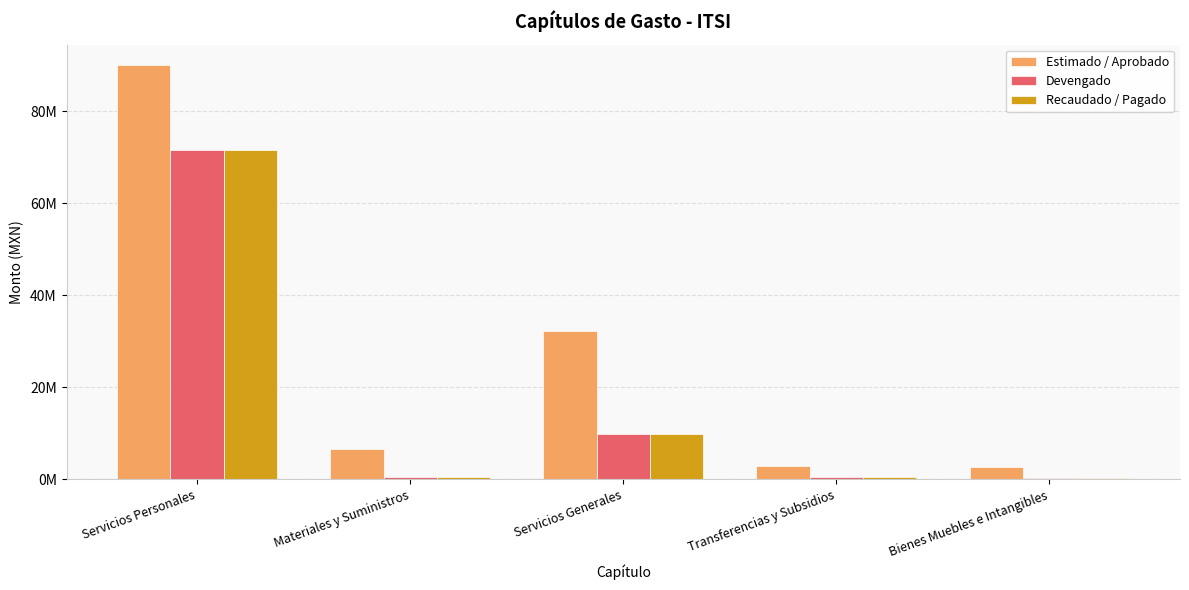

Rank the series by their maximum value, from lowest to highest.

Devengado, Recaudado / Pagado, Estimado / Aprobado